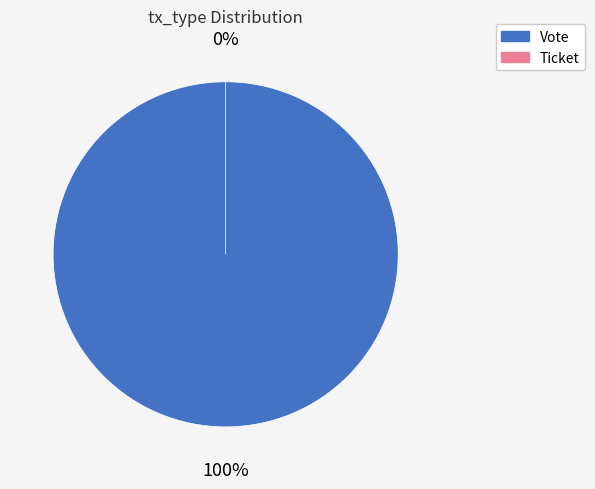

Rank the categories by value from lowest to highest.

Ticket, Vote